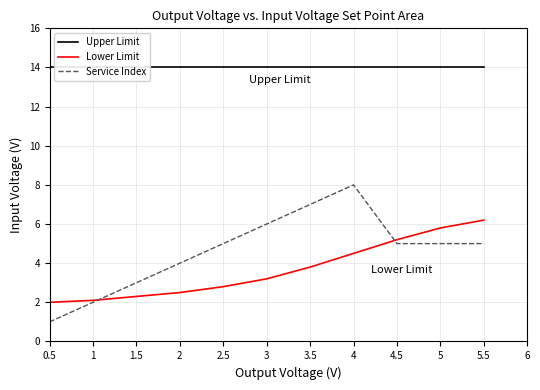

Rank the categories by Lower Limit value from highest to lowest.

5.5, 5, 4.5, 4, 3.5, 3, 2.5, 2, 1.5, 1, 0.5